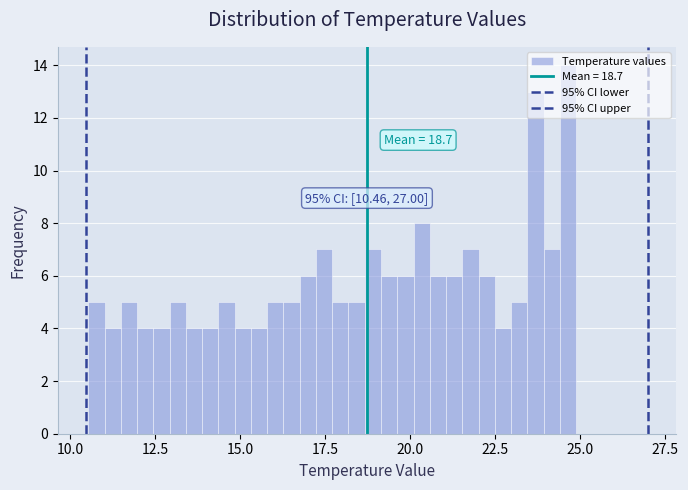

Around what value on the x-axis is the tallest bar? Give the approximate position of its centre, as read against the axis.

24.5